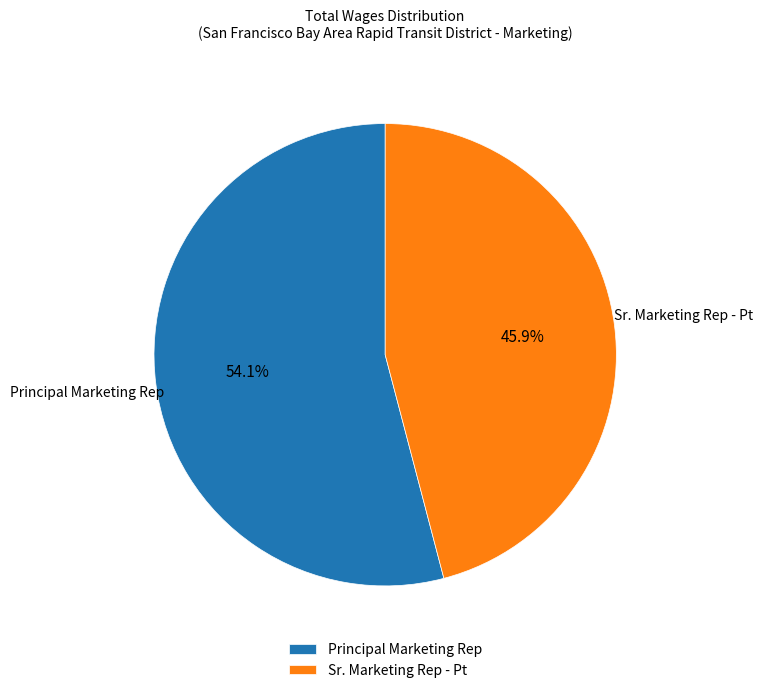

True or false: Sr. Marketing Rep - Pt accounts for 46% of the total.

True